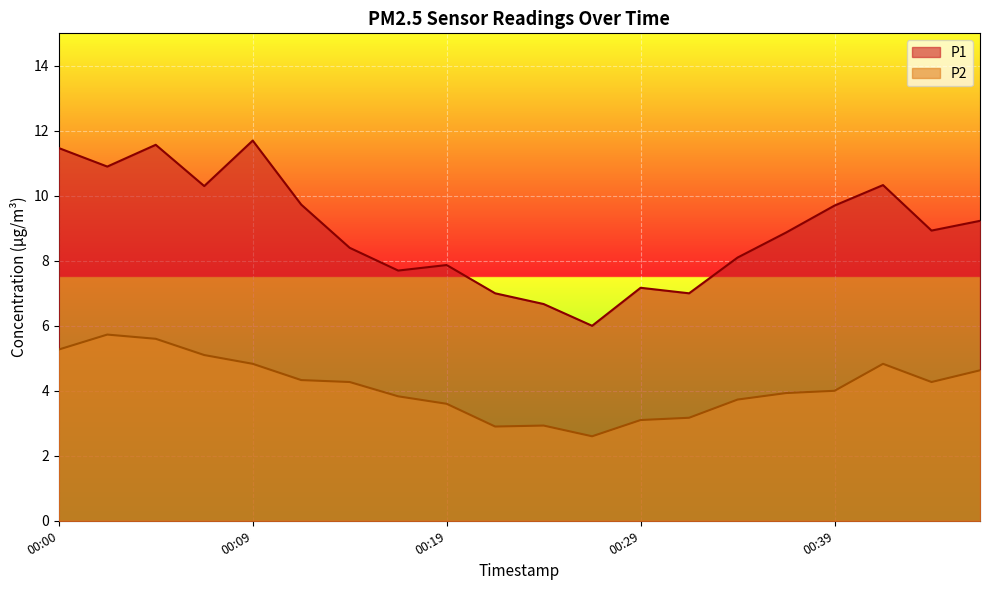

How many lines are shown in the chart?

2